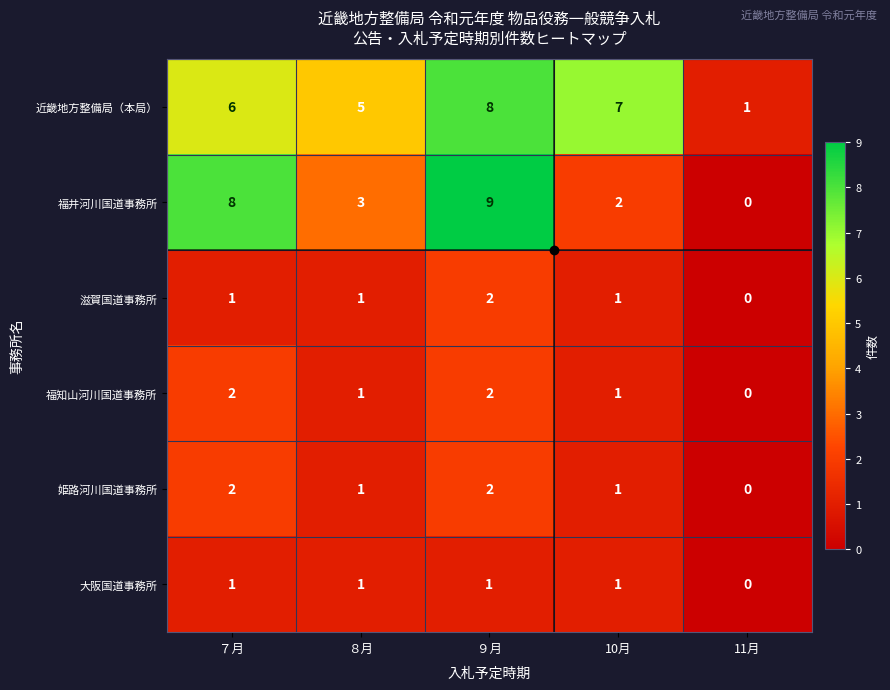

The value of 福井河川国道事務所 at ７月 is 8. True or false?

True